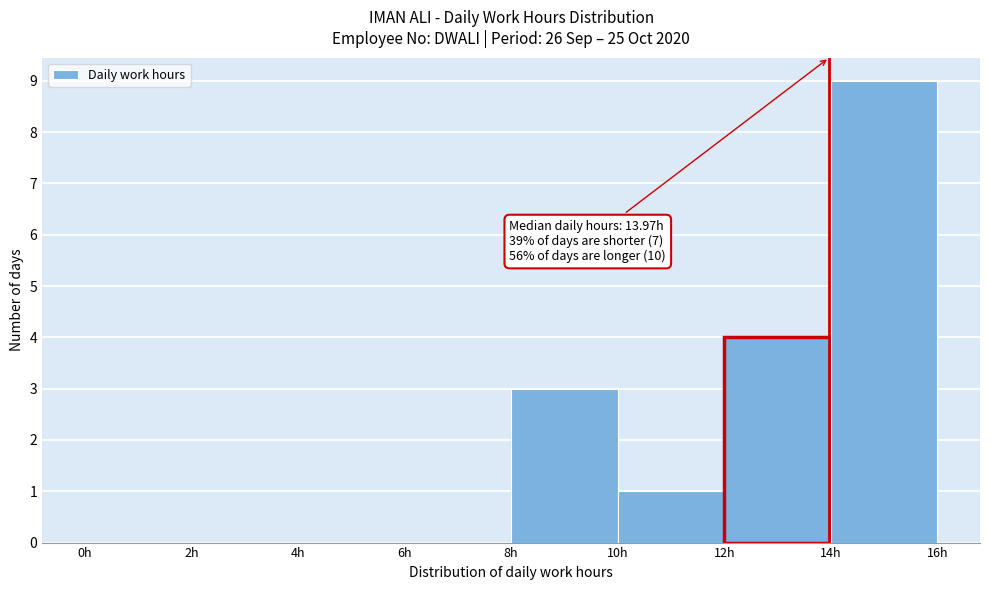

Which range on the x-axis has the tallest bar?

14 to 16